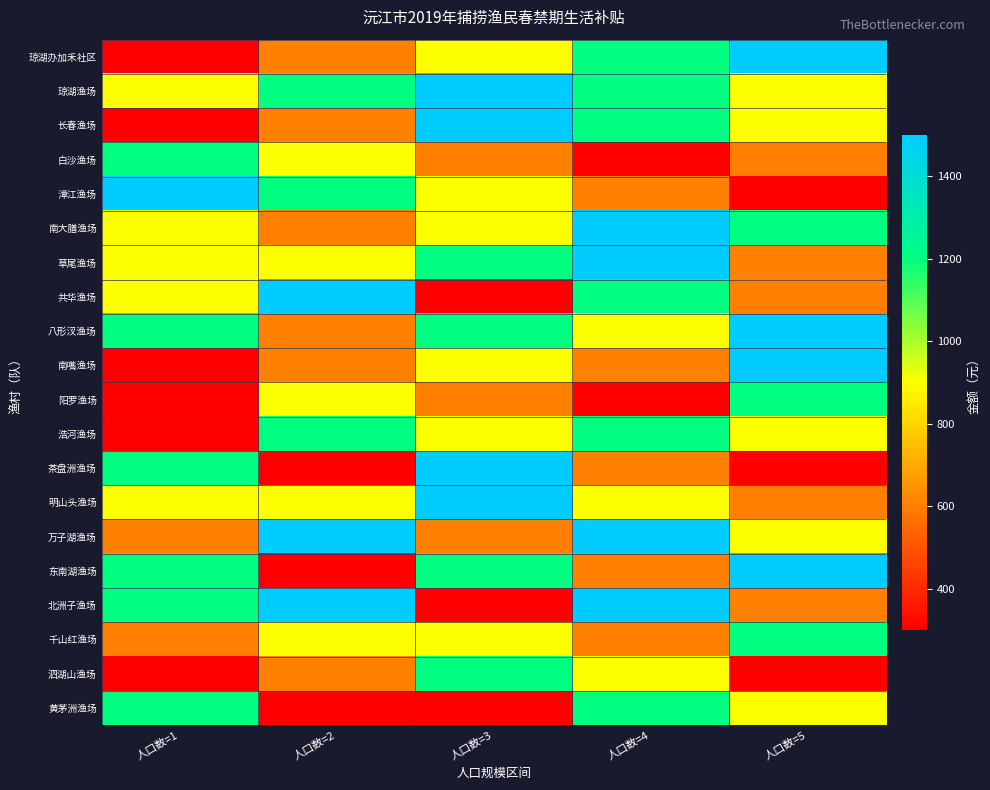

Which has a higher value, 人口数=2 or 人口数=4?

人口数=4